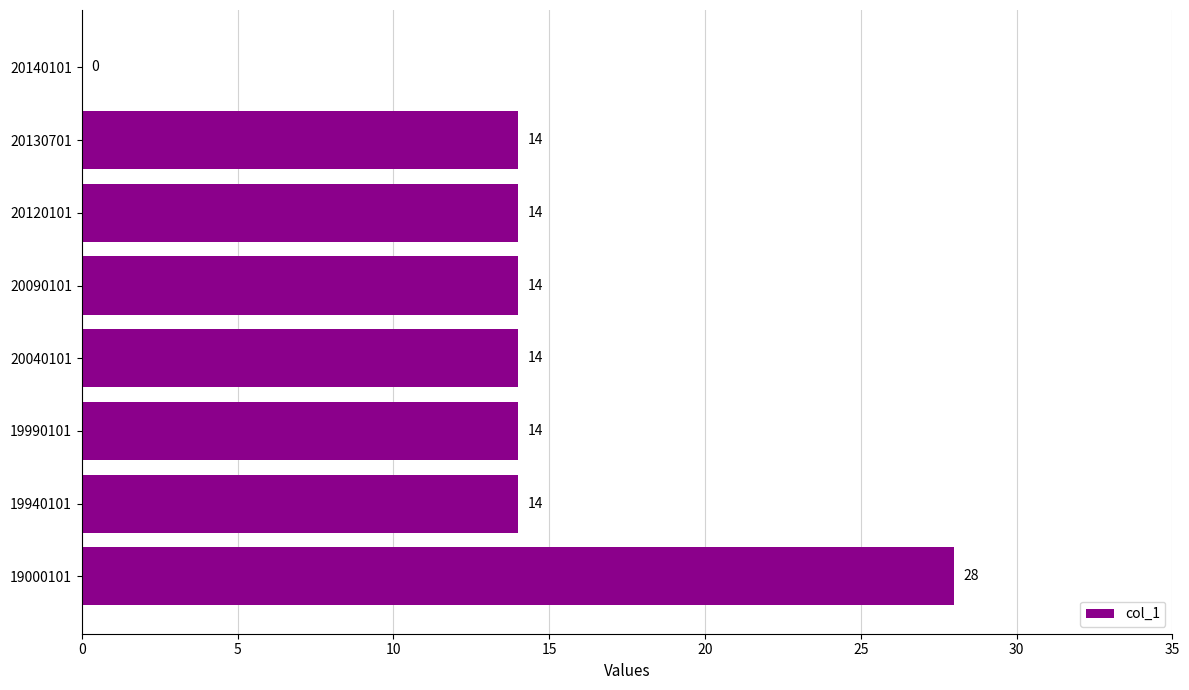

Which label corresponds to the largest value in the chart?

19000101